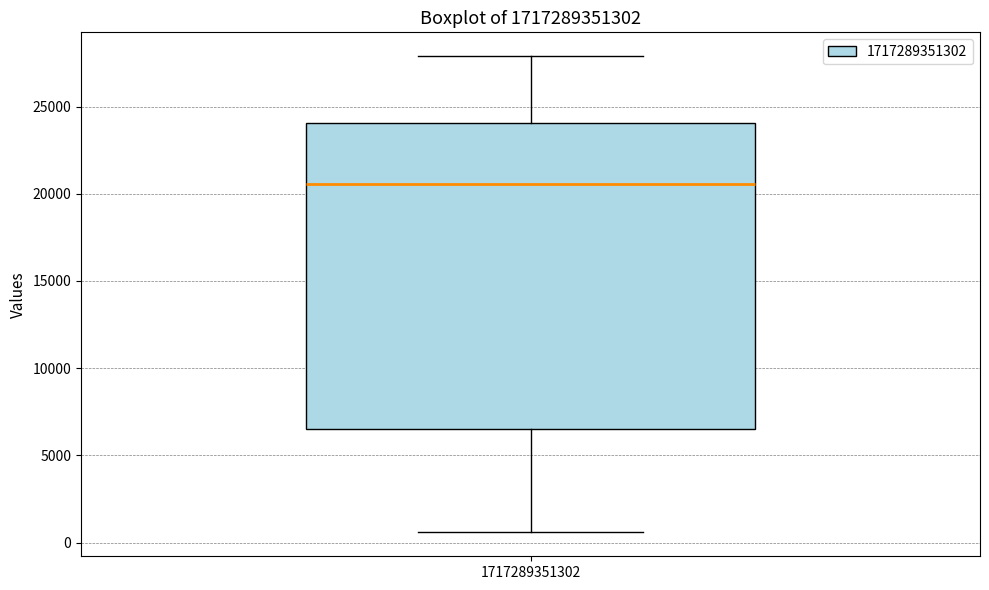

Where does the lower whisker of the box at x = 1717289351302 end on the y-axis? The values are not printed on the chart, so give them approximately, as read against the axis.

500